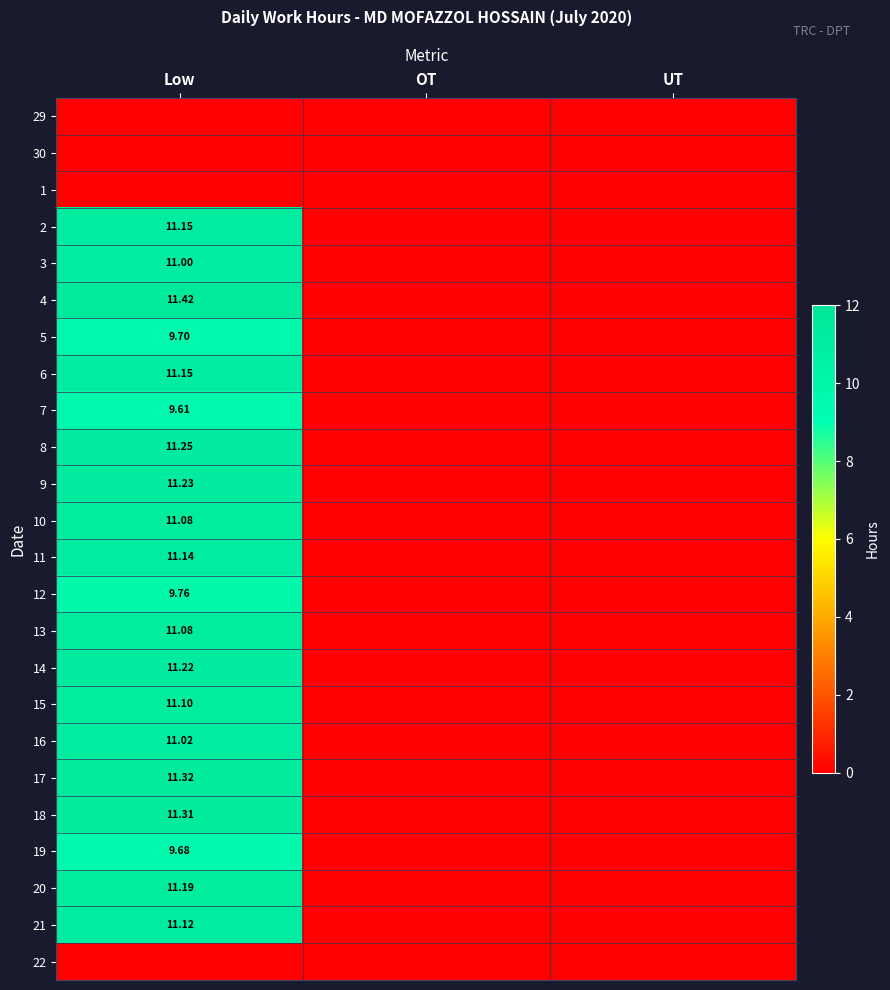

Is it true that 11 equals 5.7 at Low?

False